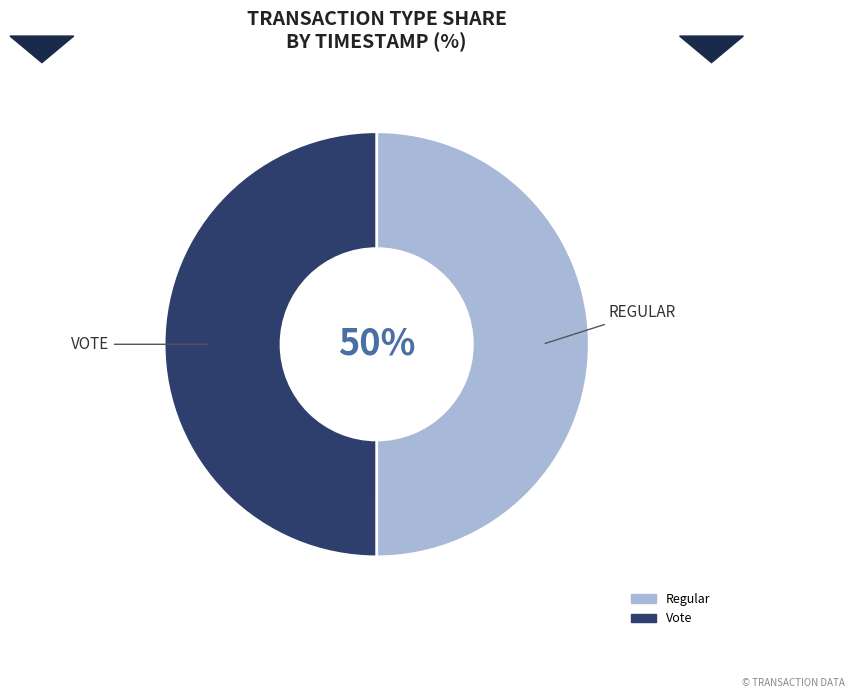

How many slices are in this pie chart?

2